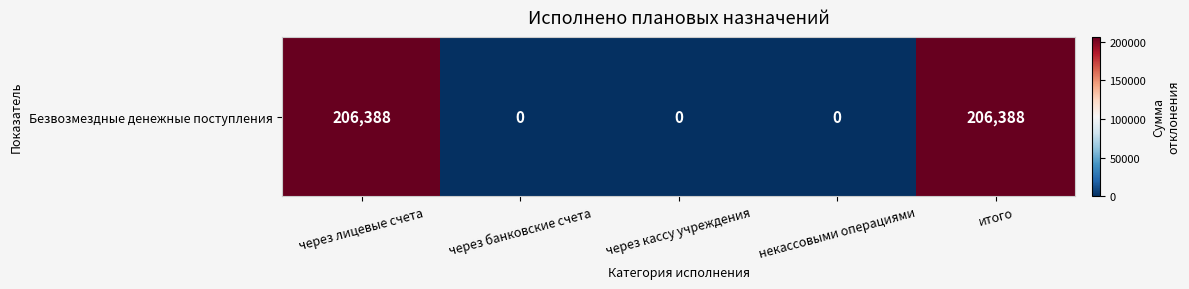

Reading left to right, list all the values displayed in this chart.

через лицевые счета=206388	через банковские счета=0	через кассу учреждения=0	некассовыми операциями=0	итого=206388